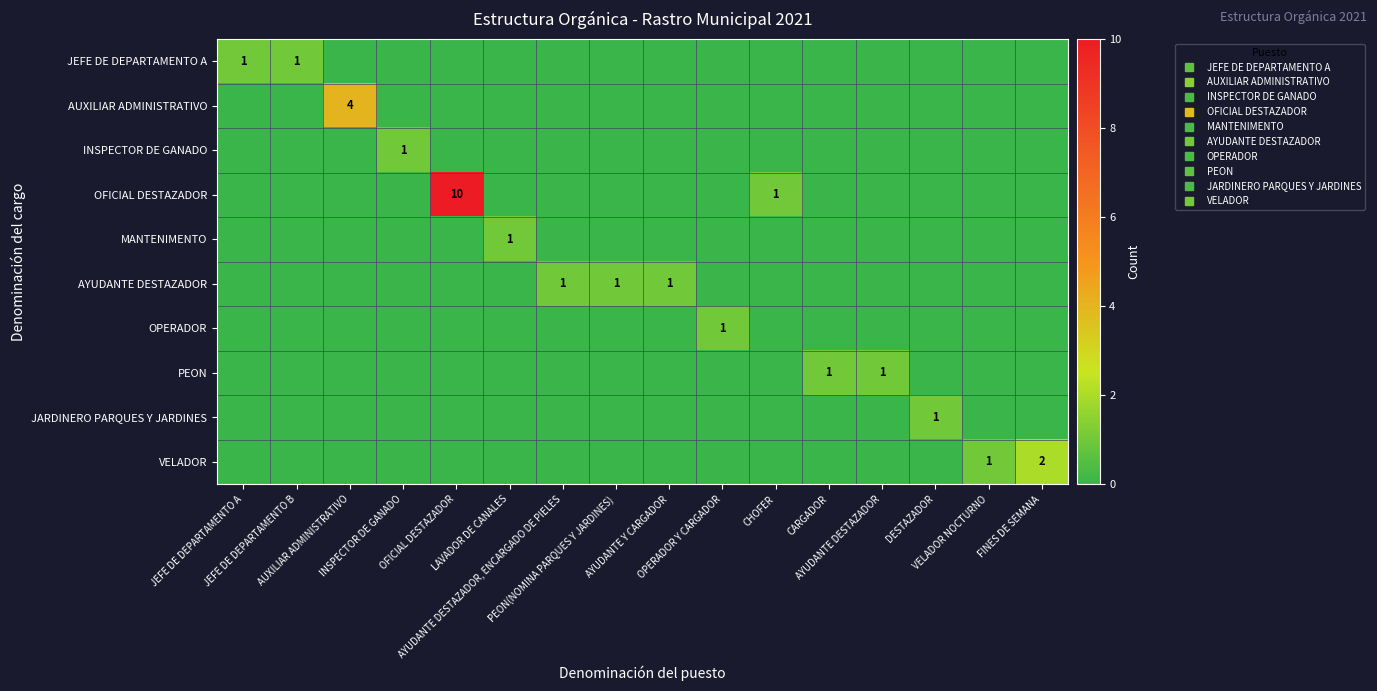

True or false: INSPECTOR DE GANADO has a value of 0 at OFICIAL DESTAZADOR.

True